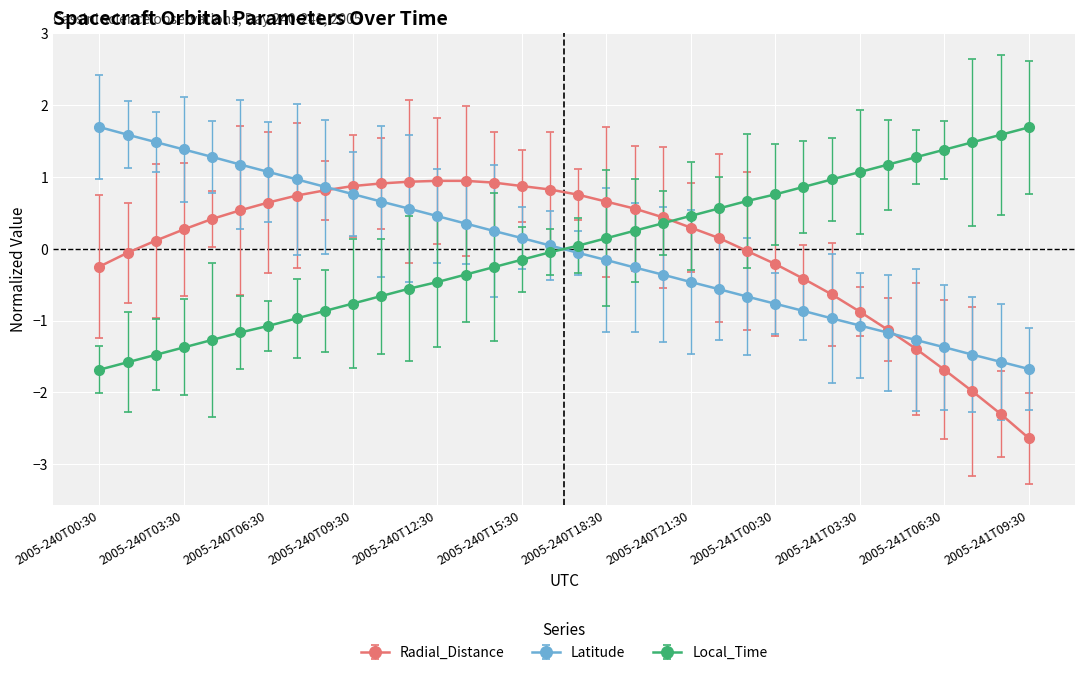

What is the value of the Local_Time point at the 32nd from the left?

1.5